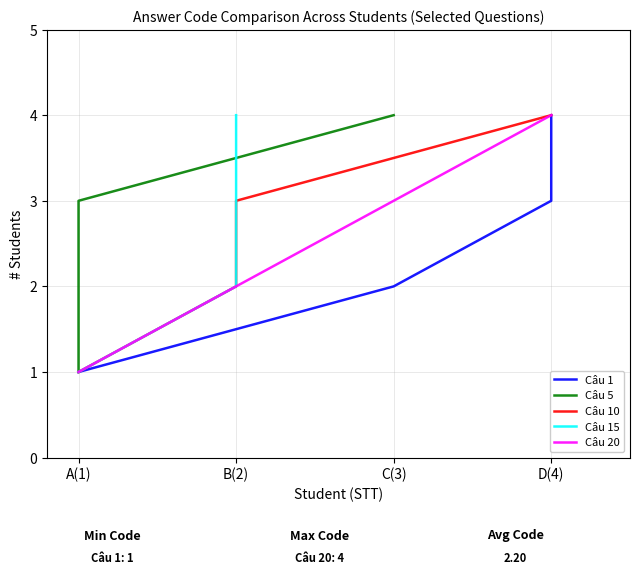

Does the chart have visible grid lines?

Yes